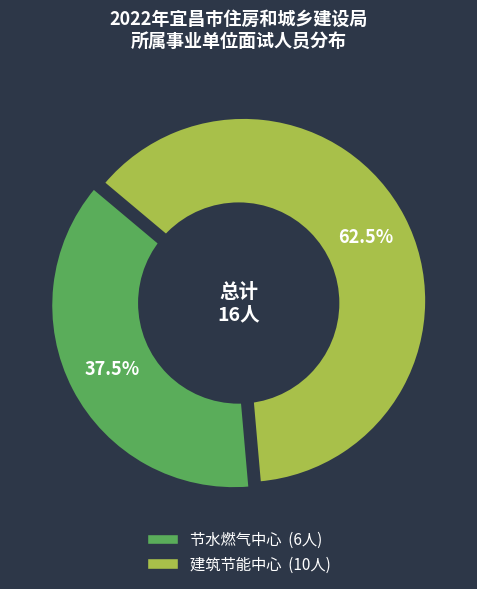

What is the change in value from 宜昌市城市节约用水和燃气监督服务中心 to 宜昌市建筑节能推广中心?

+4